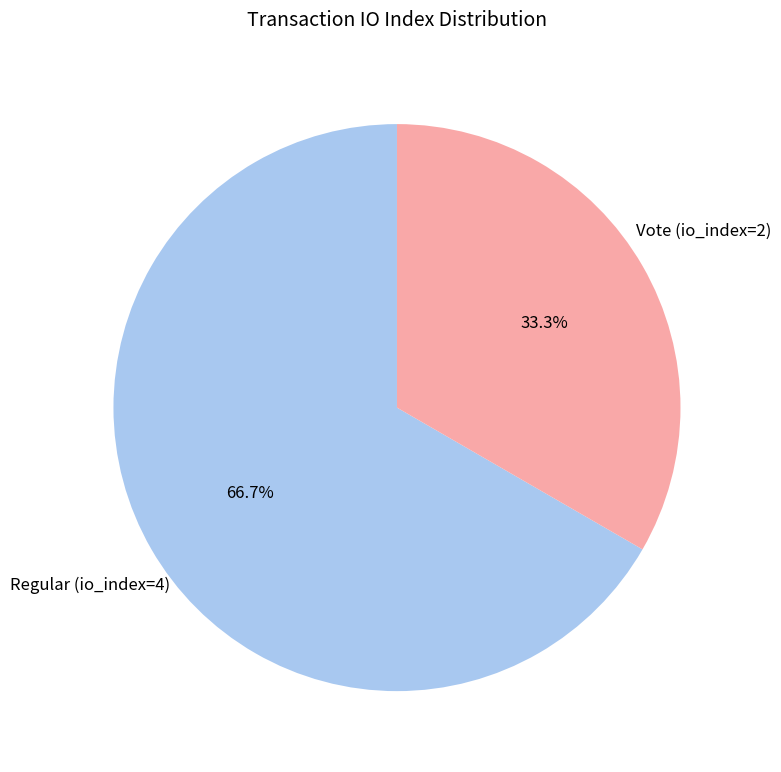

What is the smallest slice in the pie chart?

Vote (io_index=2)